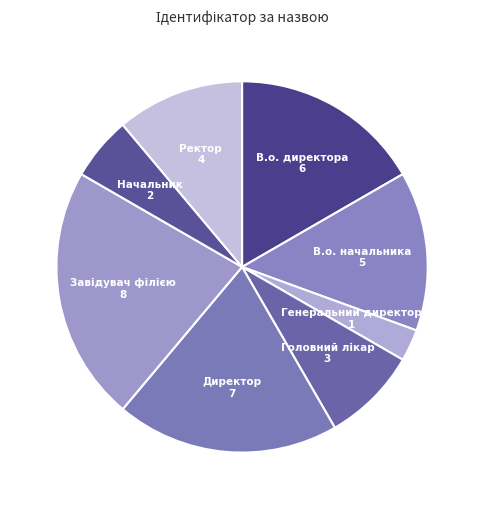

Is it true that Ректор is 11% of the pie?

True